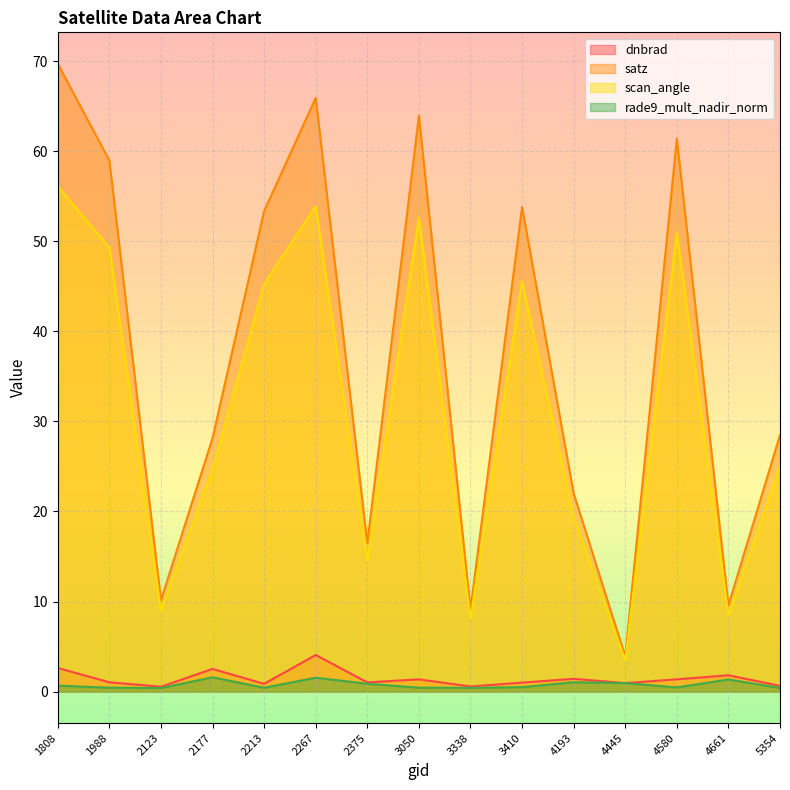

At which category is the sum across all series the highest?

1808